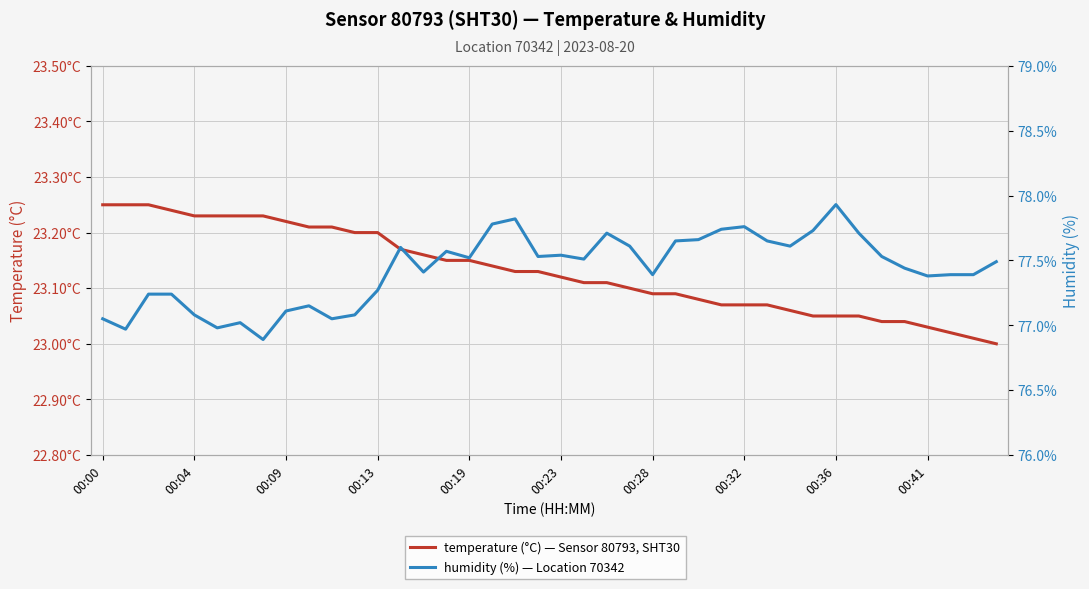

Between 13 and 23, which is larger?

13